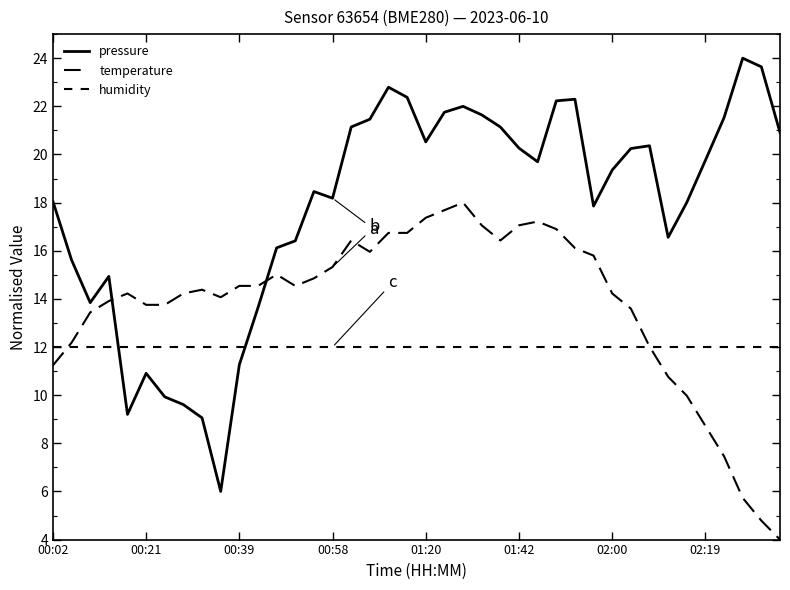

What is the maximum value shown in the chart?

24.0